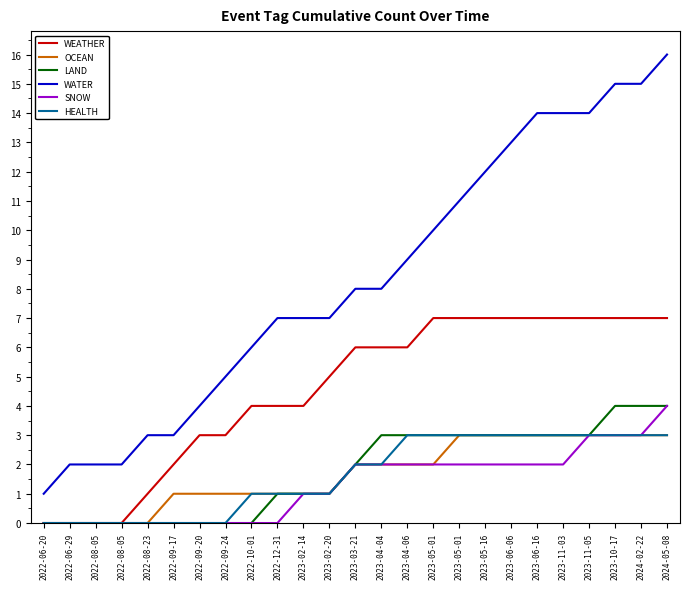

What are all the series names shown in the legend?

WEATHER, OCEAN, LAND, WATER, SNOW, HEALTH